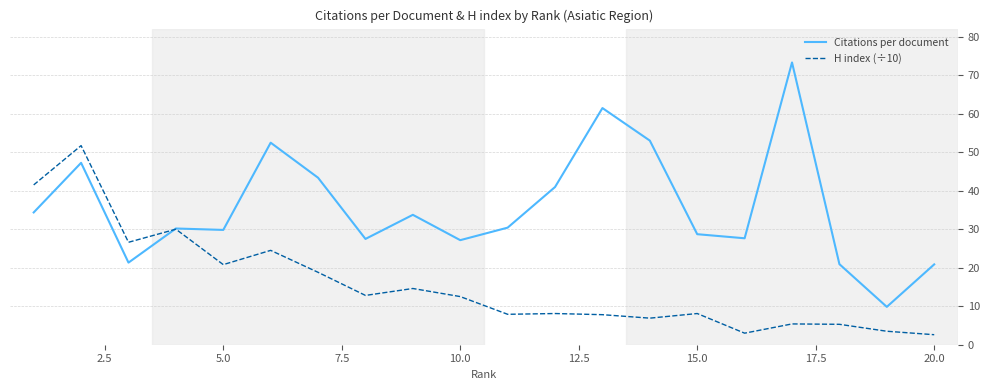

What is the difference between the maximum and minimum values in the H index (÷10) series?

49.1